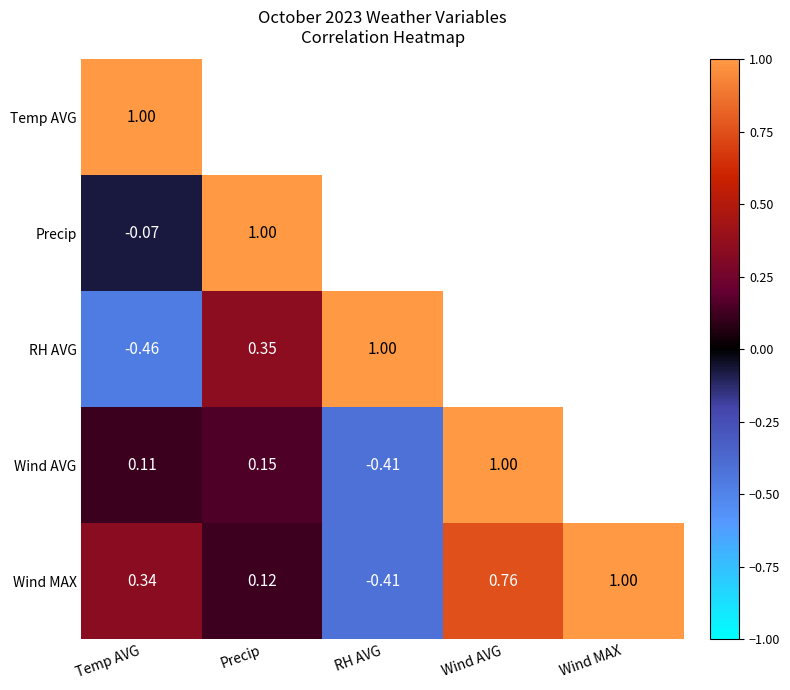

Where is Wind MAX nearest to the value 0?

Precip